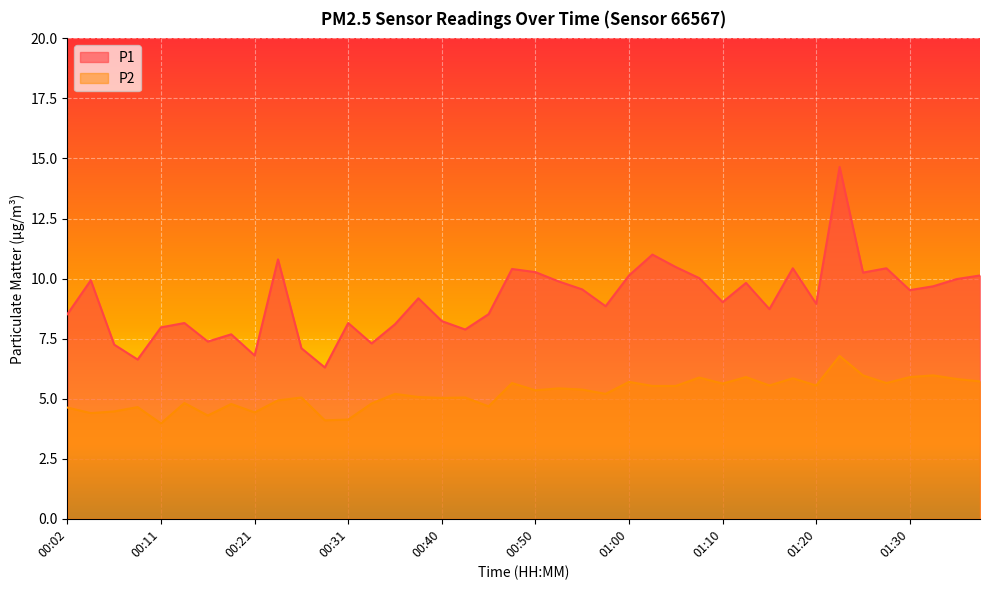

True or false: P1 and P2 cross at least once.

False